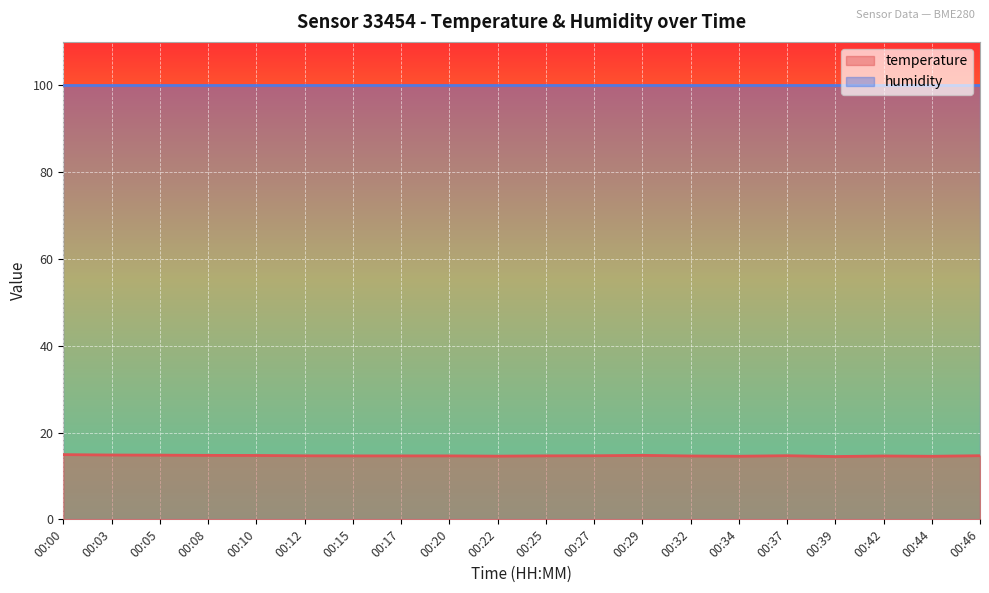

Count the values in the range 14 to 15.

20